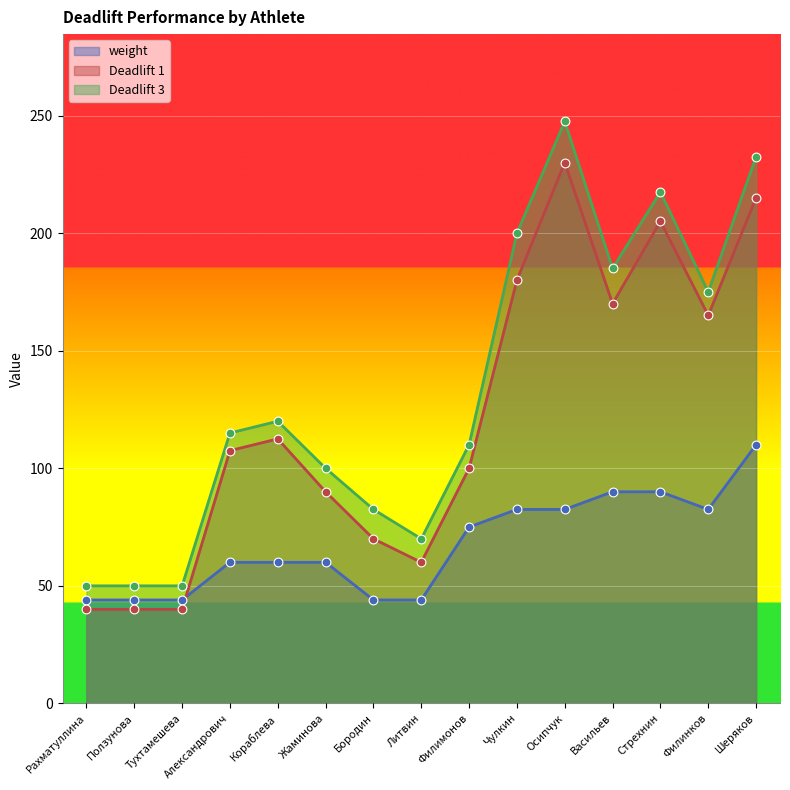

Which series has the largest Y range (max minus min)?

Deadlift 3